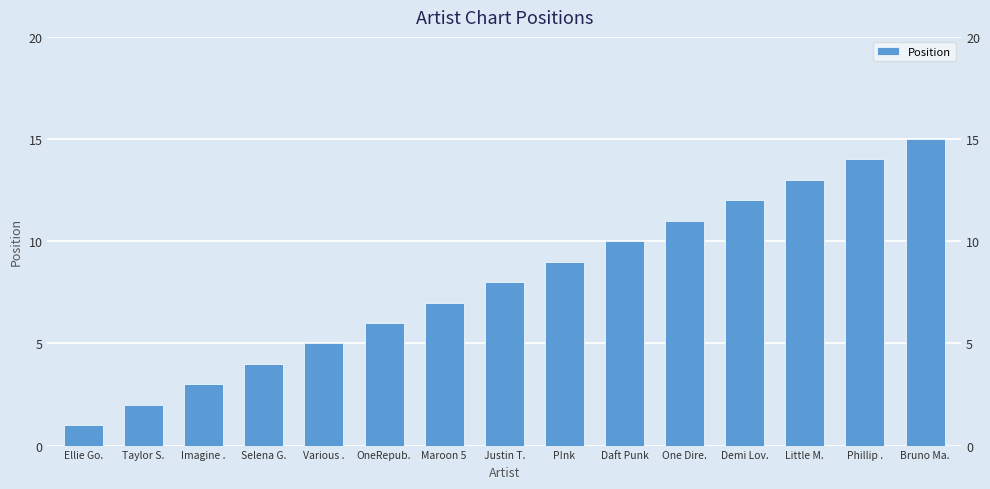

What is the difference between the second highest and second lowest values?

12